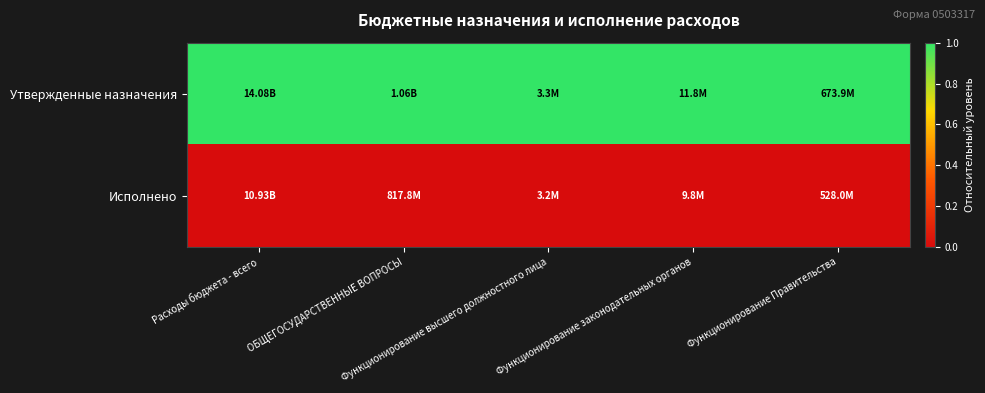

Rank the series by their maximum value, from lowest to highest.

Исполнено, Утвержденные назначения